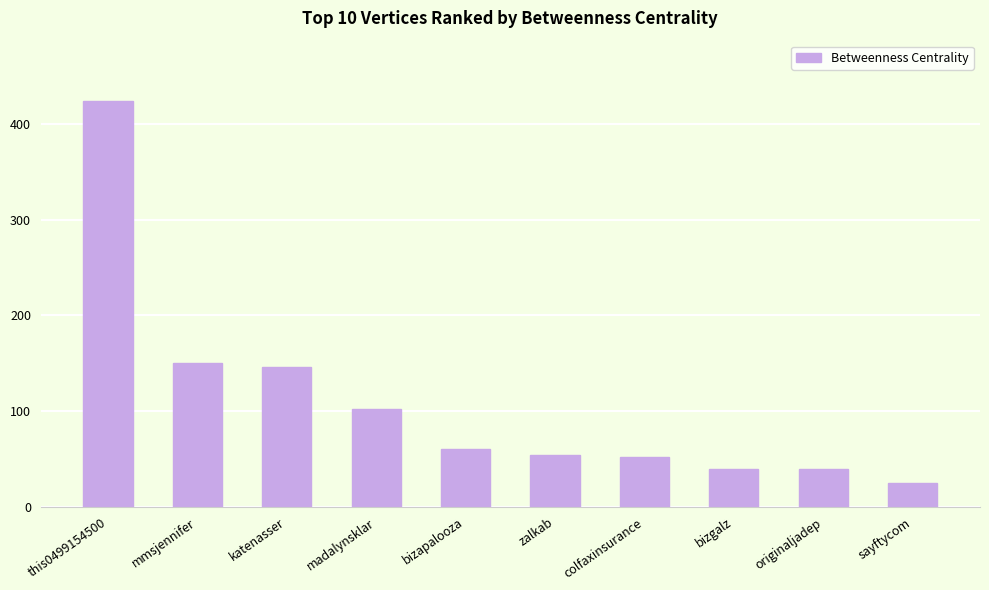

Between zalkab and sayftycom, which is larger?

zalkab